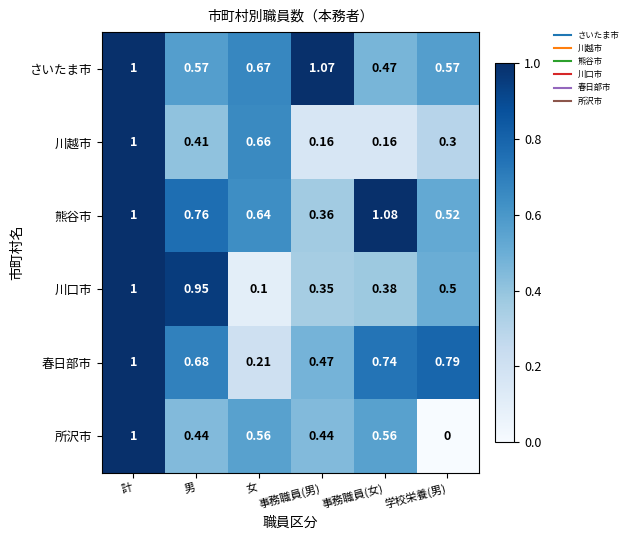

What is the total value across all series at 学校栄養(男)?

2.7